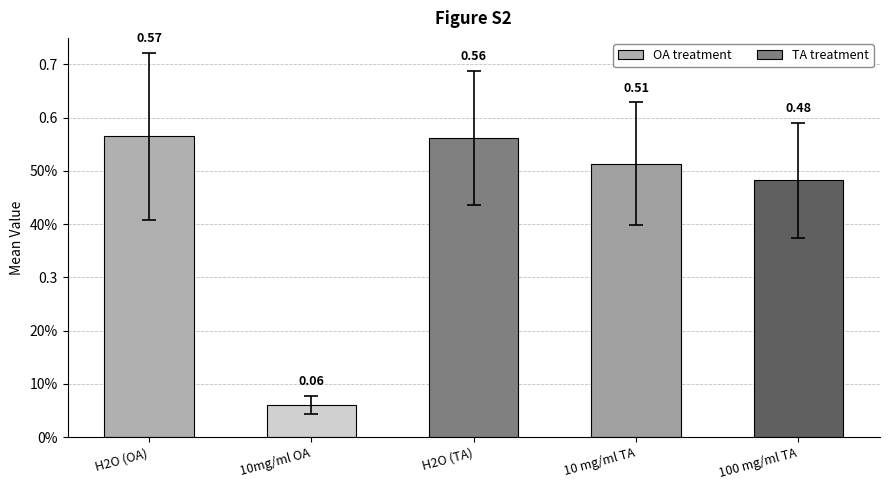

What is the label of the 3rd bar from the right?

H2O (TA)